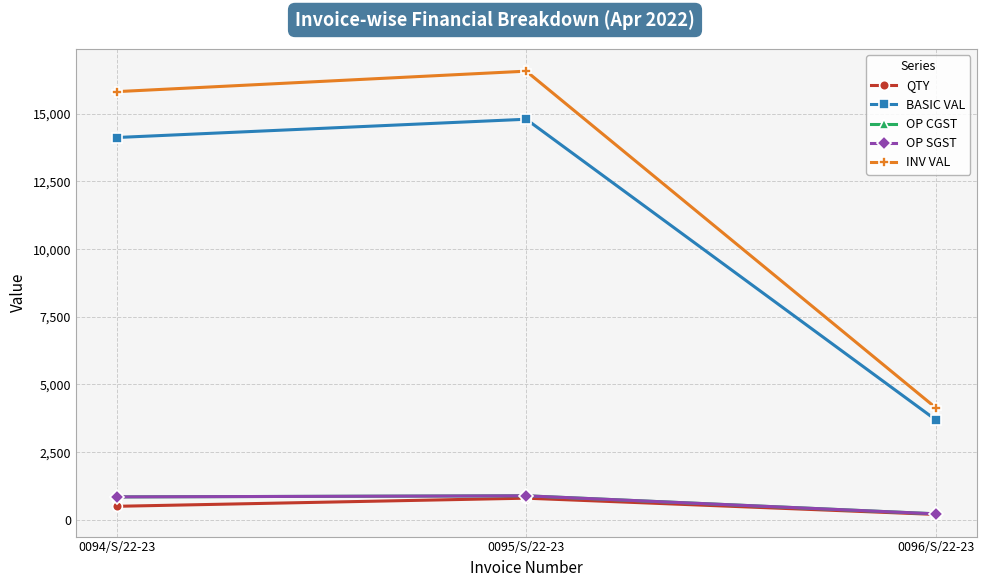

Is this an area chart (filled region under the line)?

No